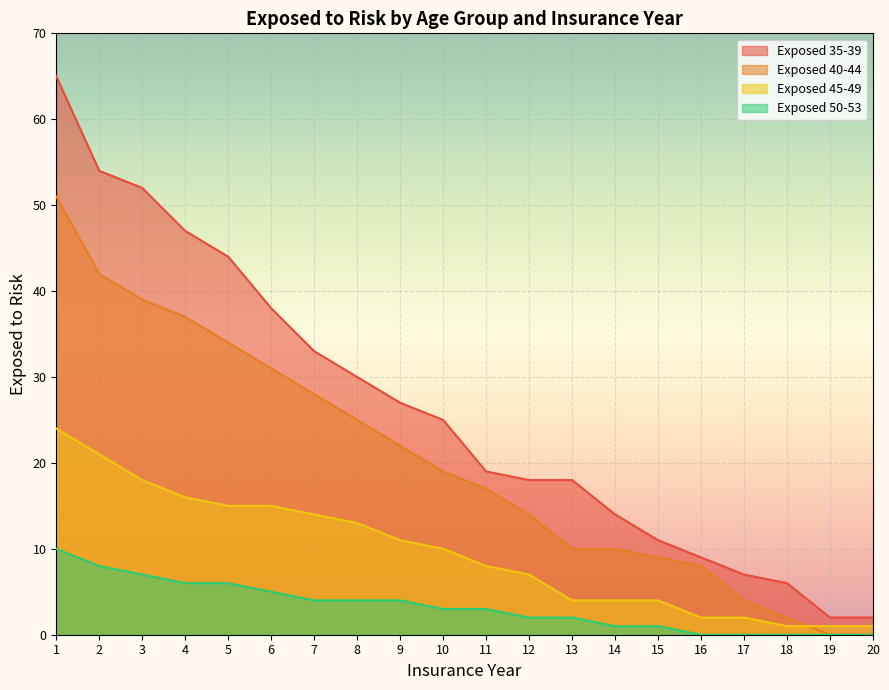

What is the value of the Exposed 50-53 point at the 9th from the left?

4